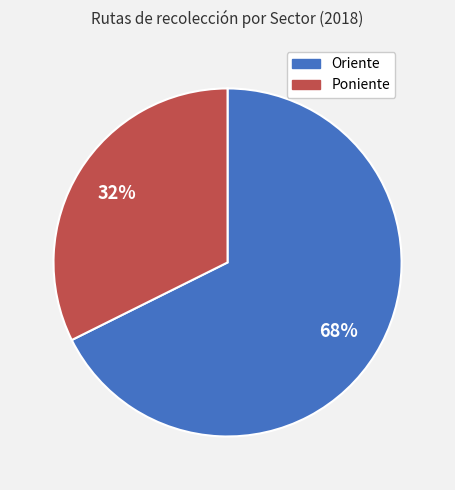

To the nearest percent, what is the combined percentage of Oriente and Poniente?

100%